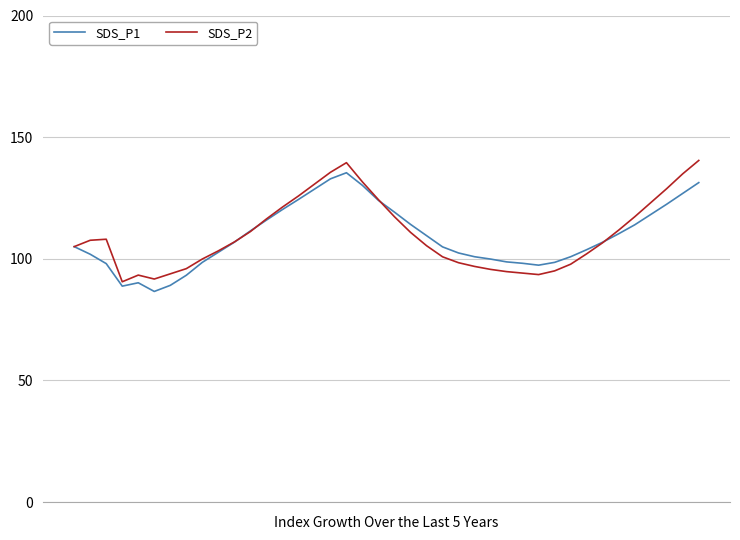

What is the minimum value for SDS_P2?

90.6